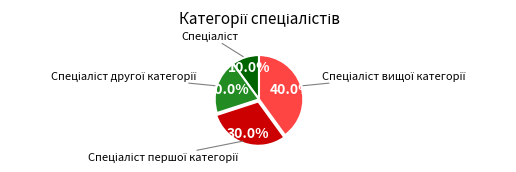

Is there a majority slice in this chart?

No